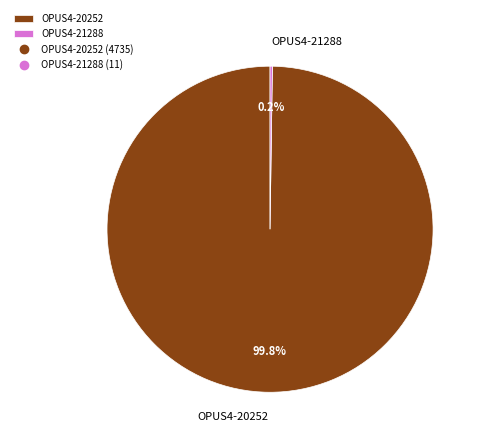

Does any single category account for the majority?

Yes